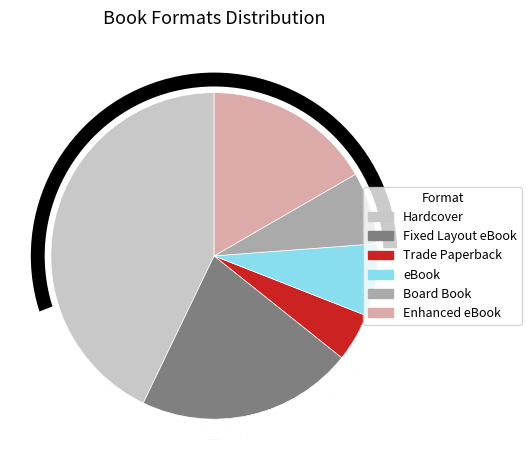

To the nearest percent, what is the difference between the Hardcover and eBook slice percentages?

36%